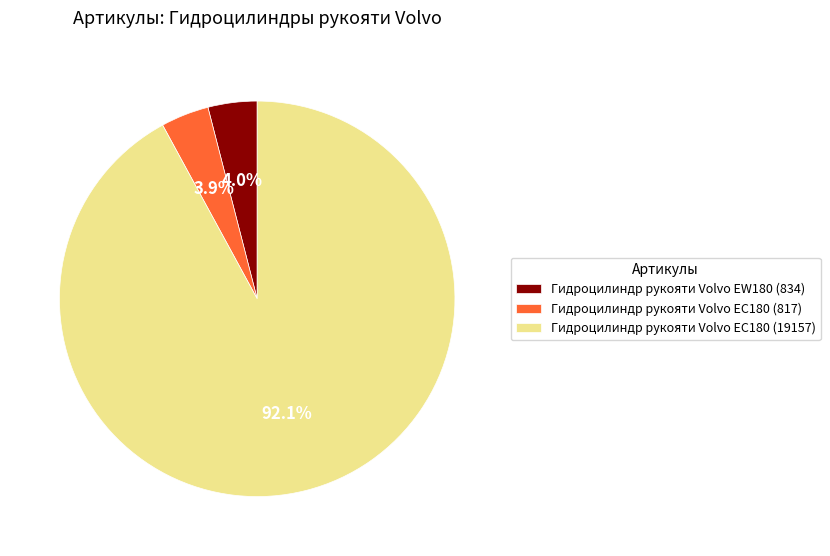

Between Гидроцилиндр рукояти Volvo EC180 (19157) and Гидроцилиндр рукояти Volvo EW180 (834), which is larger?

Гидроцилиндр рукояти Volvo EC180 (19157)